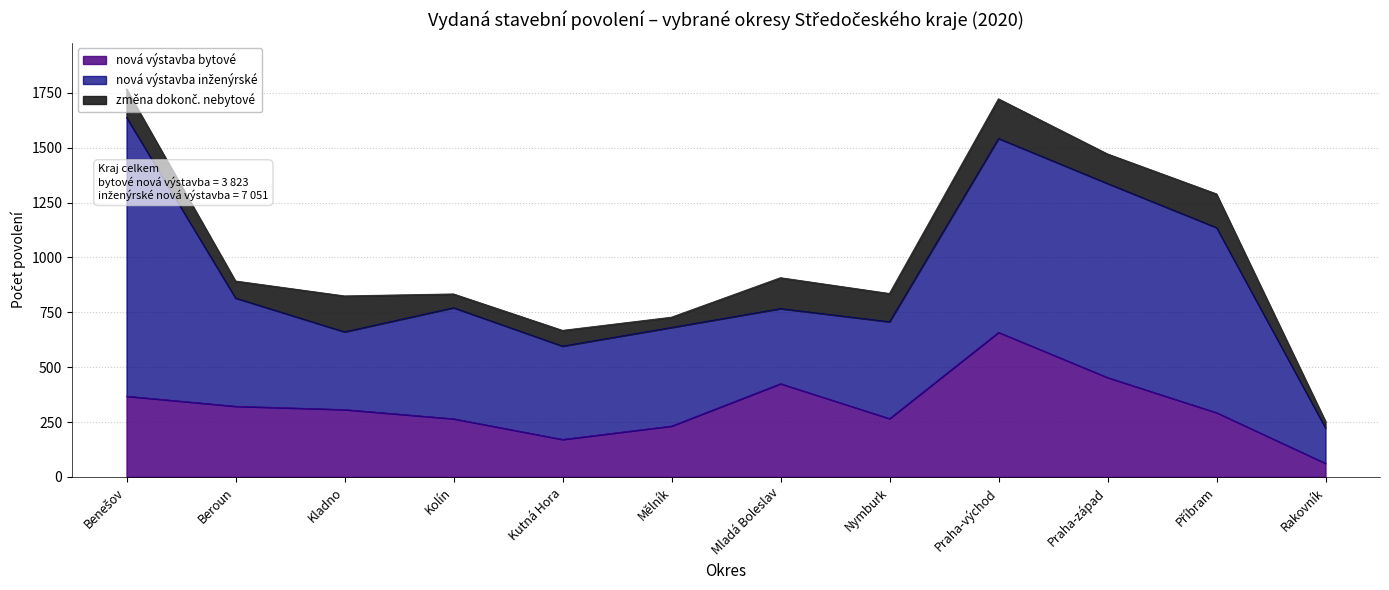

How many interior local peaks does the nová výstavba bytové series have?

2